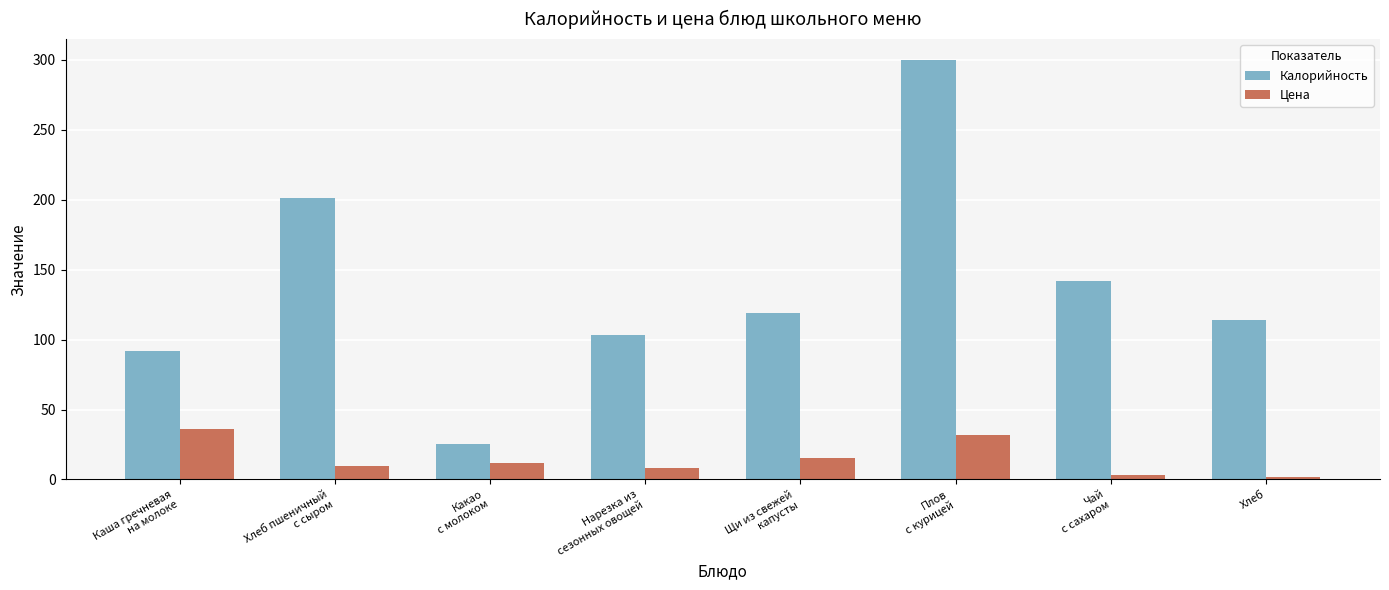

What is the maximum value shown in the chart?

299.9